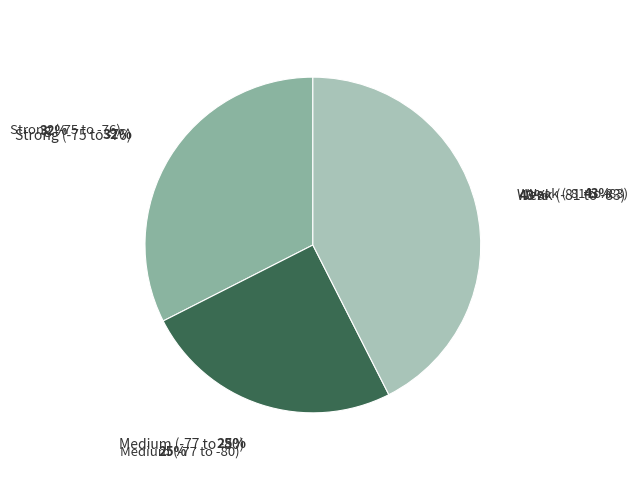

Does Medium (-77 to -80) account for over 50% of the chart?

No